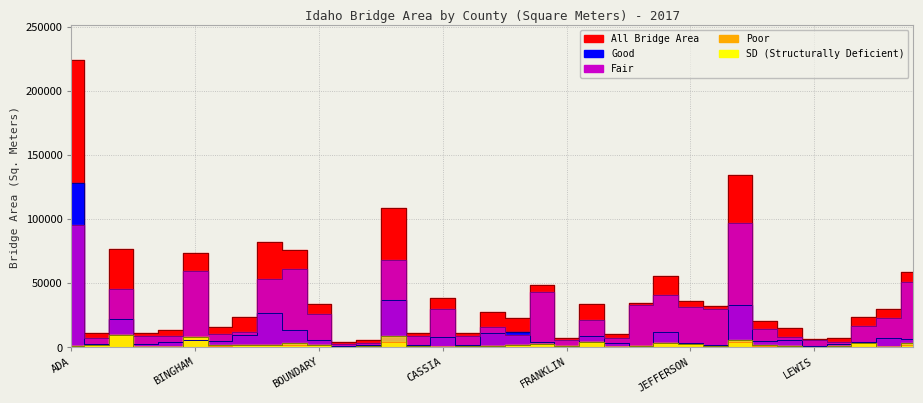

What is the value of the SD (line) point at the 30th from the left?

855.6